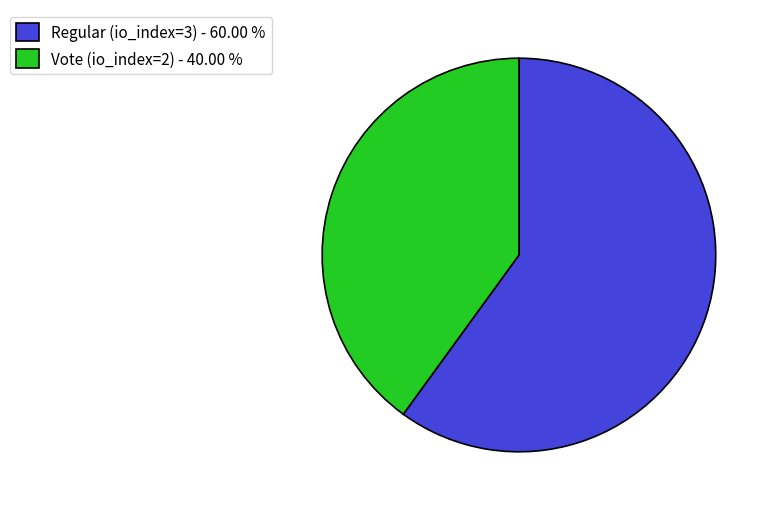

What is the largest slice in the pie chart?

Regular (io_index=3)